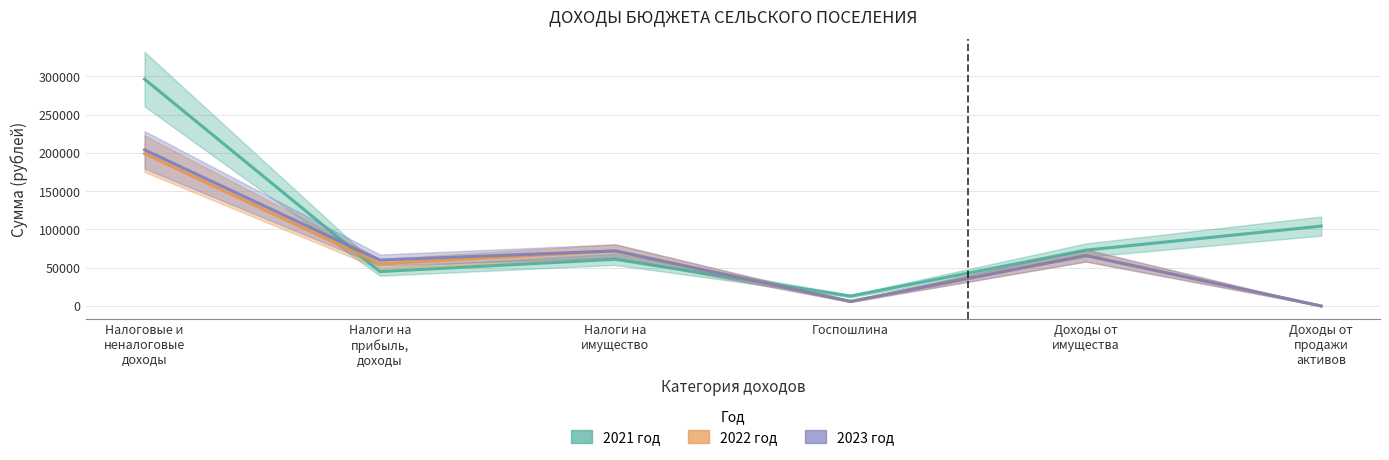

Which series ends up on top after the final intersection of 2023 год and 2021 год?

2021 год